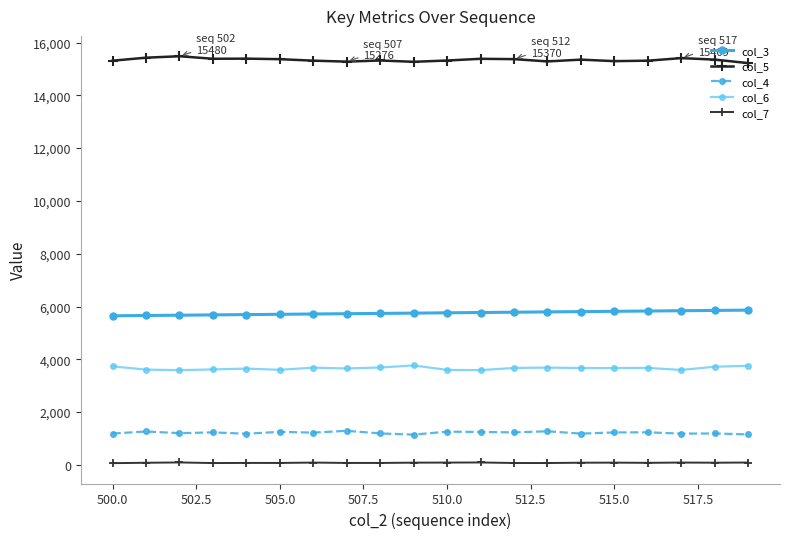

How many categories are shown in the chart?

20